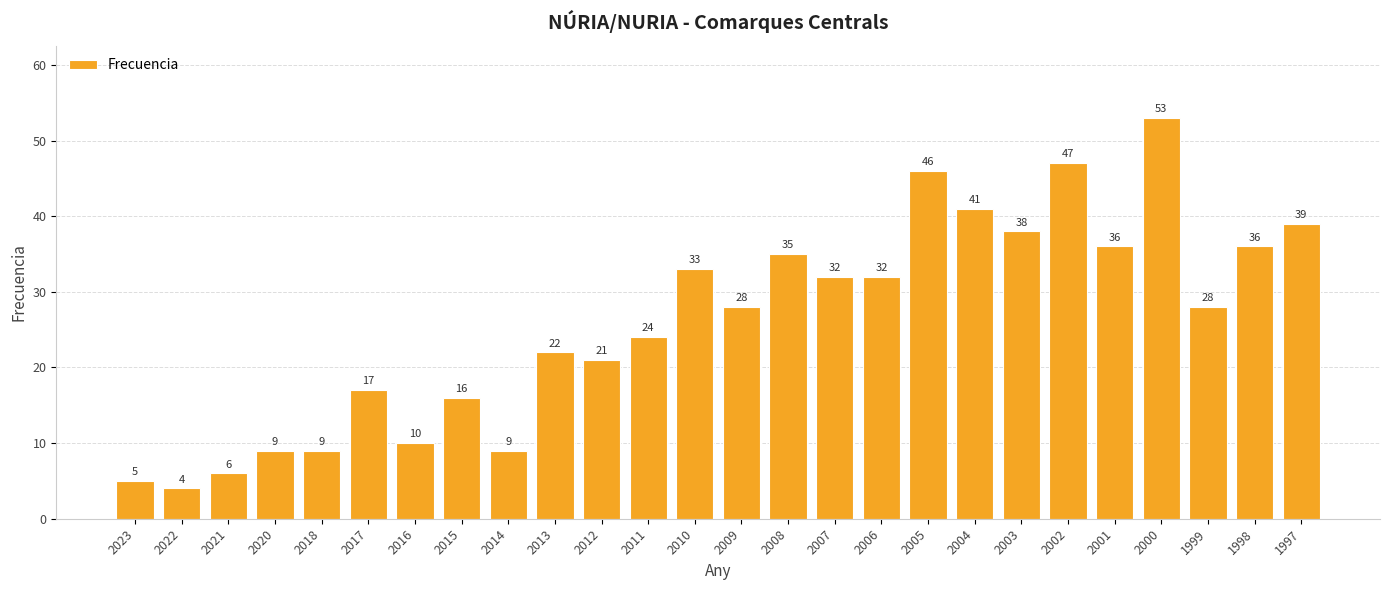

The chart shows a value of 39 at 1997. True or false?

True